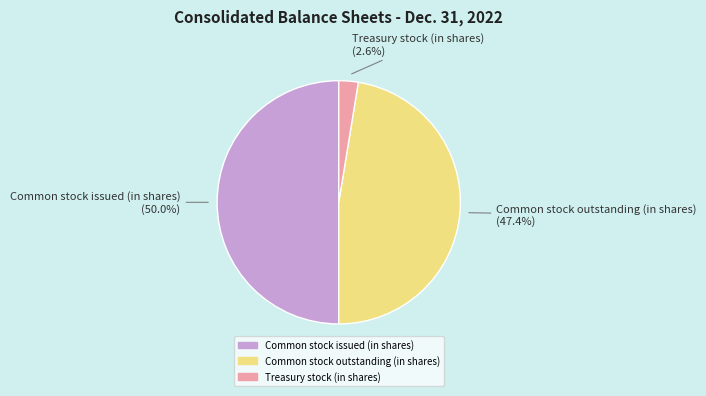

What percentage is the Common stock issued (in shares) slice, to the nearest percent?

50%